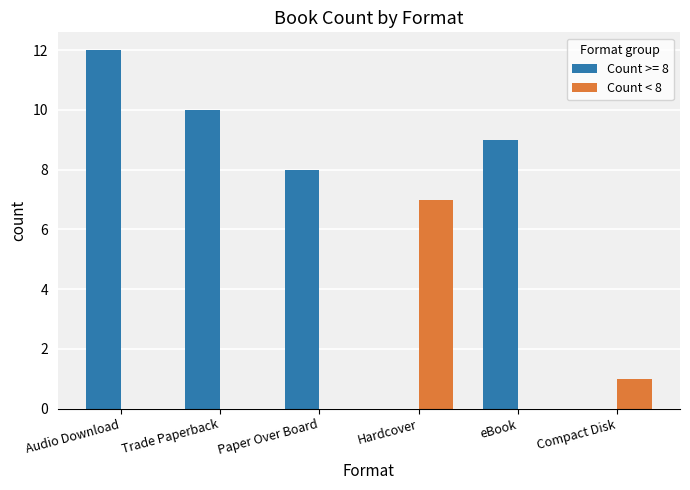

Is the value of Count < 8 at Trade Paperback greater than the value of Count >= 8 at Audio Download?

No